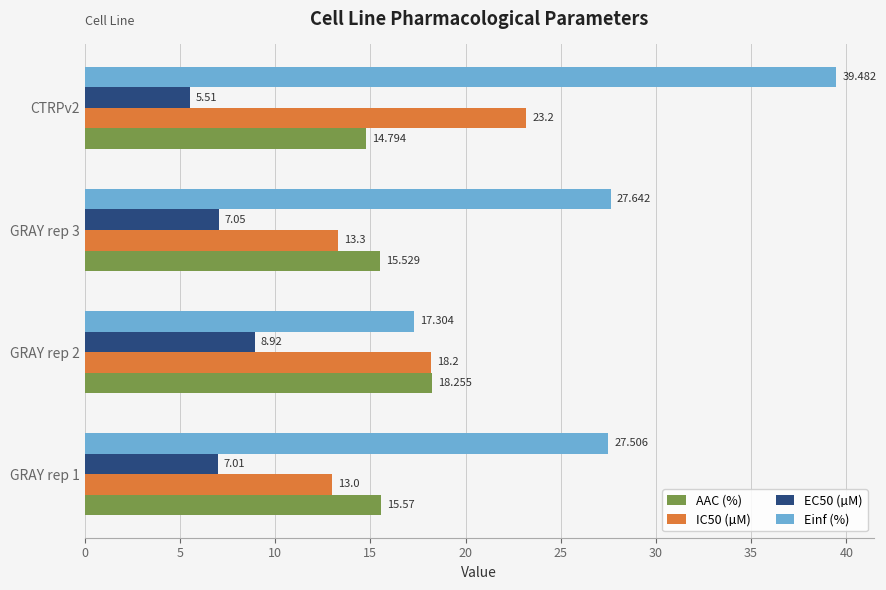

List the series in order of their peak value, highest first.

Einf (%), IC50 (µM), AAC (%), EC50 (µM)